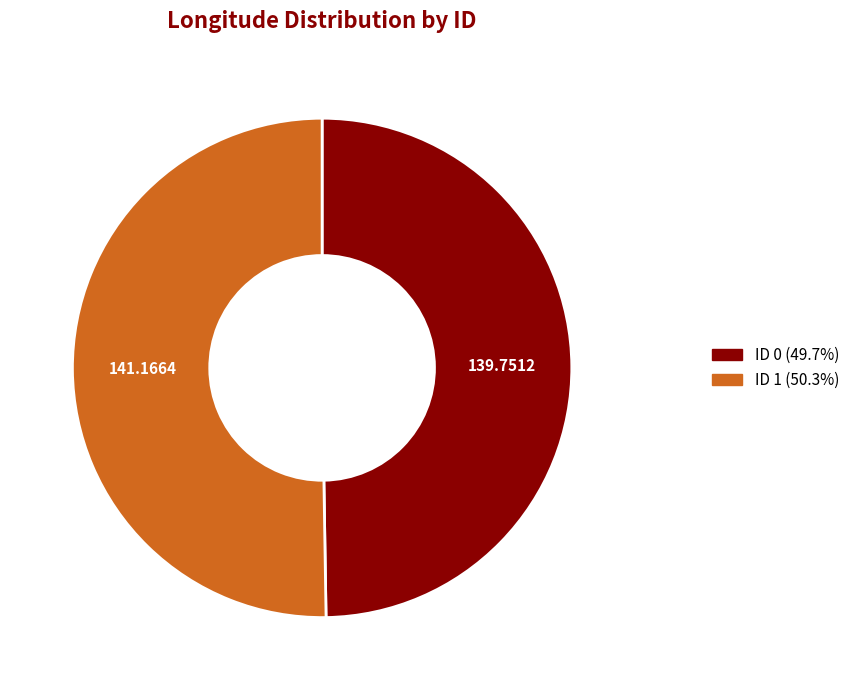

Is there any slice that represents more than half of the pie?

Yes